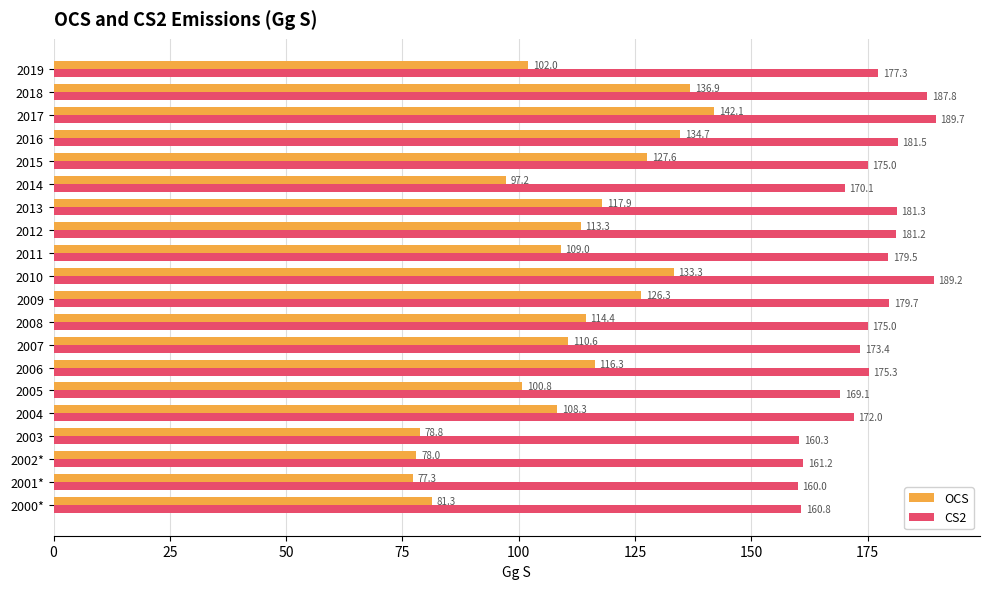

Which series has the largest total across all categories?

CS2